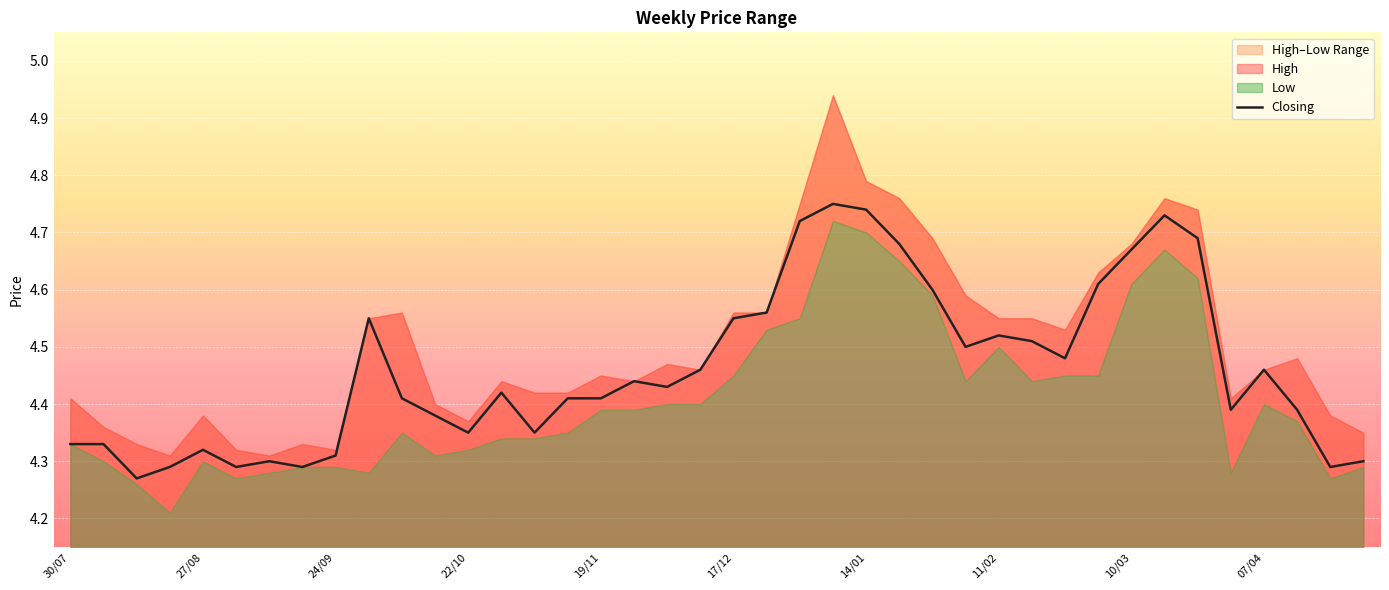

How many interior local valleys (lower than both neighbors) does the data have?

10